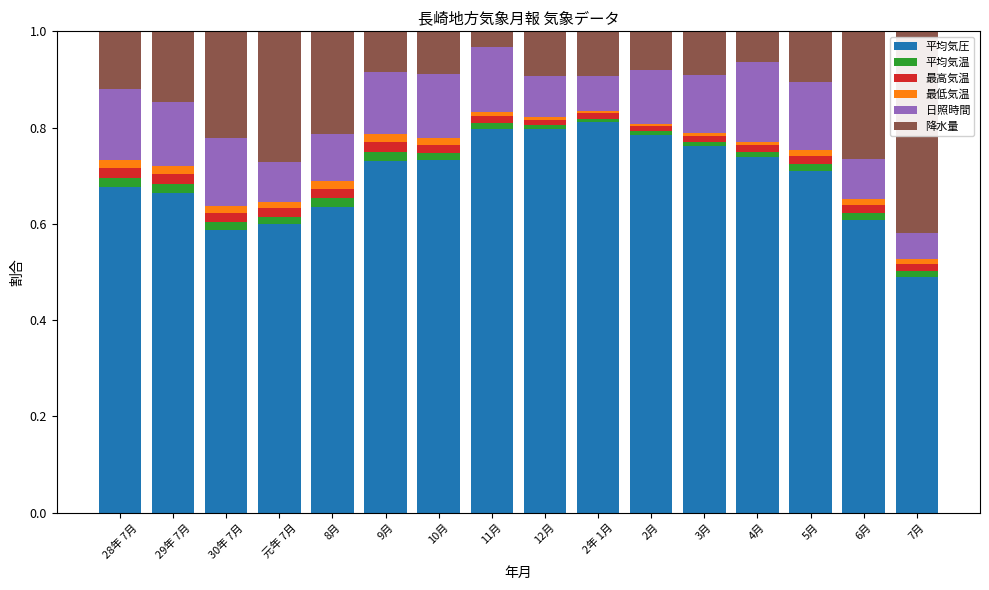

What is the total value across all series at 9月?

1.0